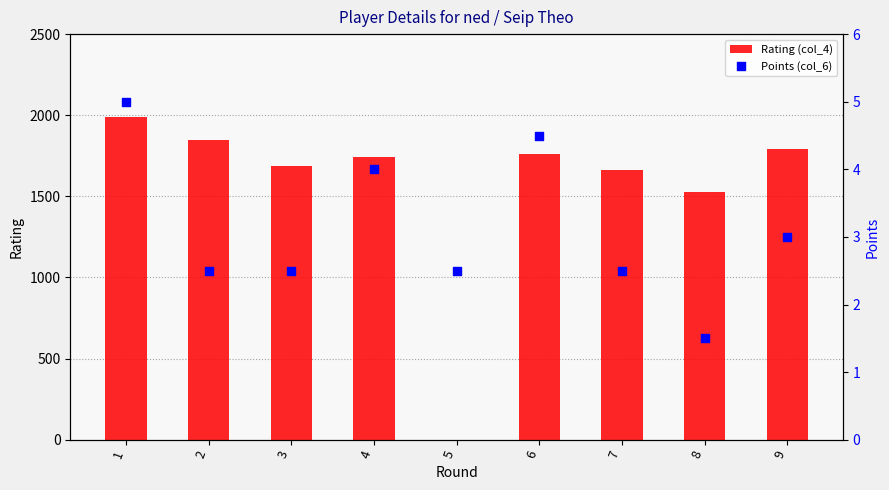

Is the value of Points (col_6) at 6 greater than the value of Rating (col_4) at 1?

No